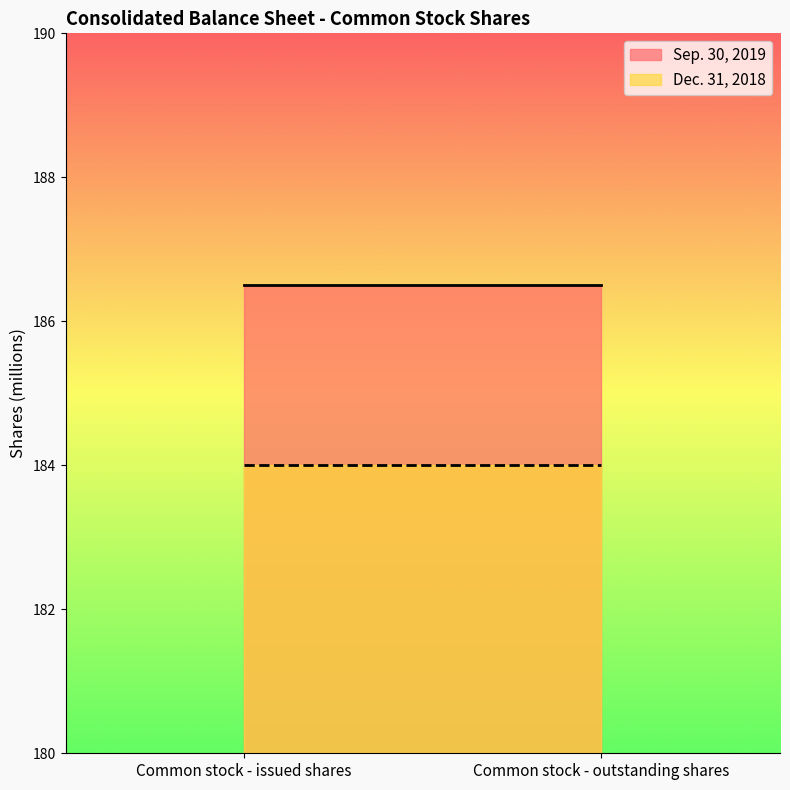

What is the total value across all series at Common stock - outstanding shares?

370.5